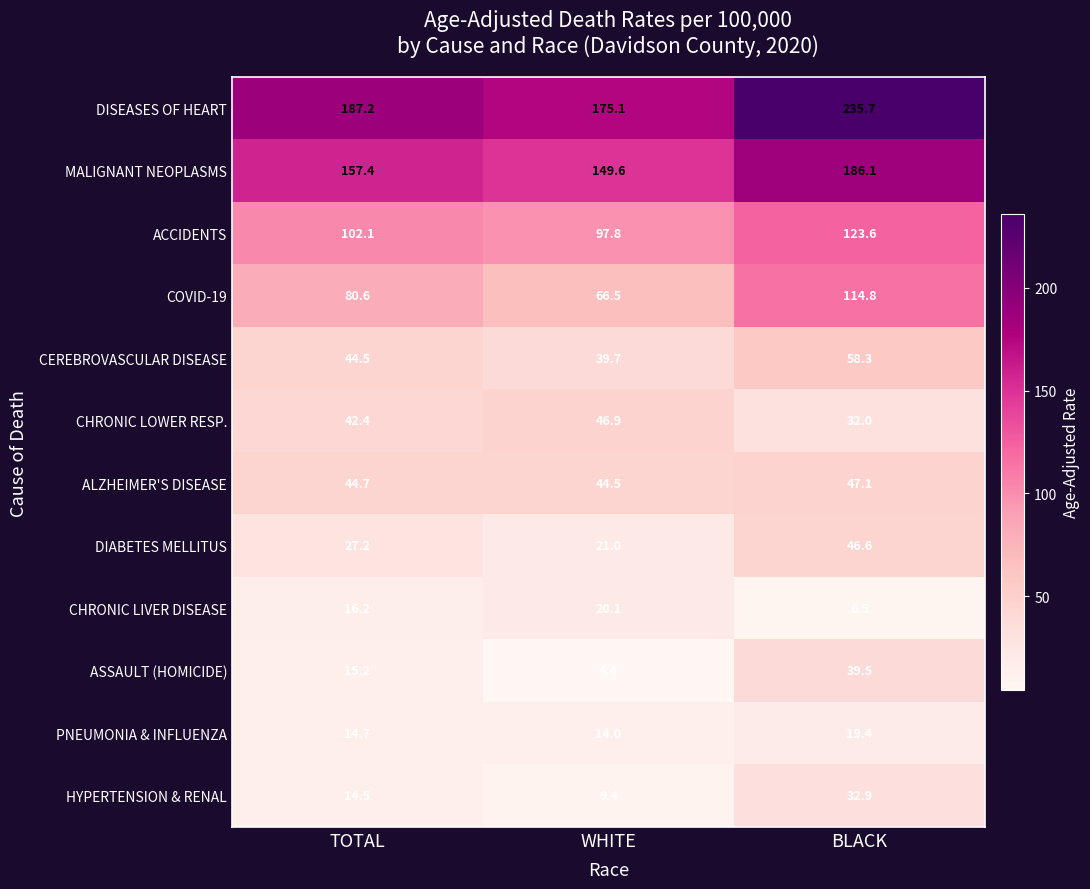

What is the sum of the PNEUMONIA & INFLUENZA values at BLACK and TOTAL?

34.1